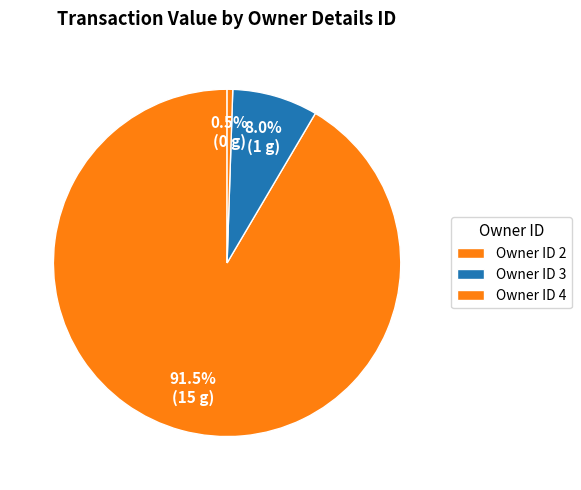

Count the number of slices in the pie.

3